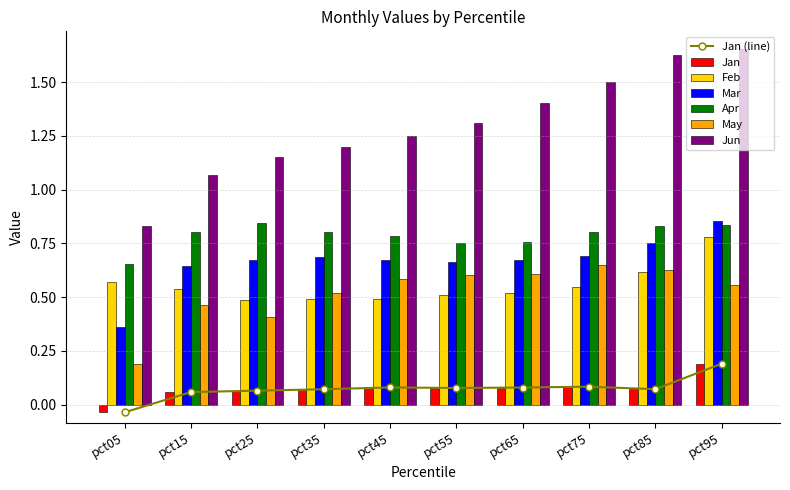

What is the total value across all series at pct75?

4.3